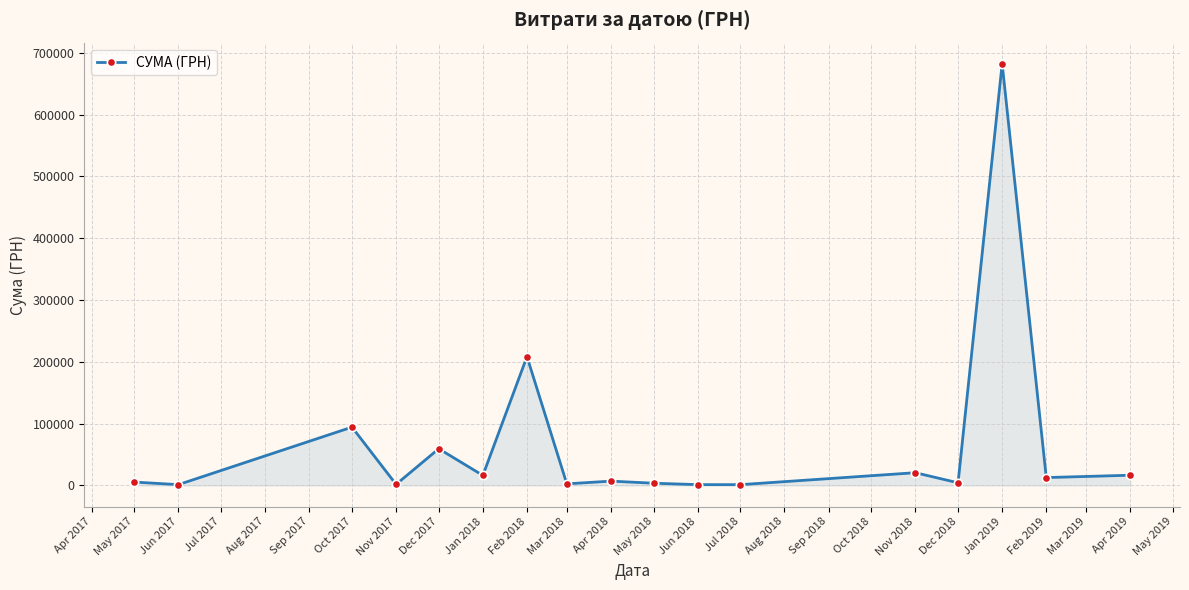

What is the value of the 8th point from the left?

2583.7